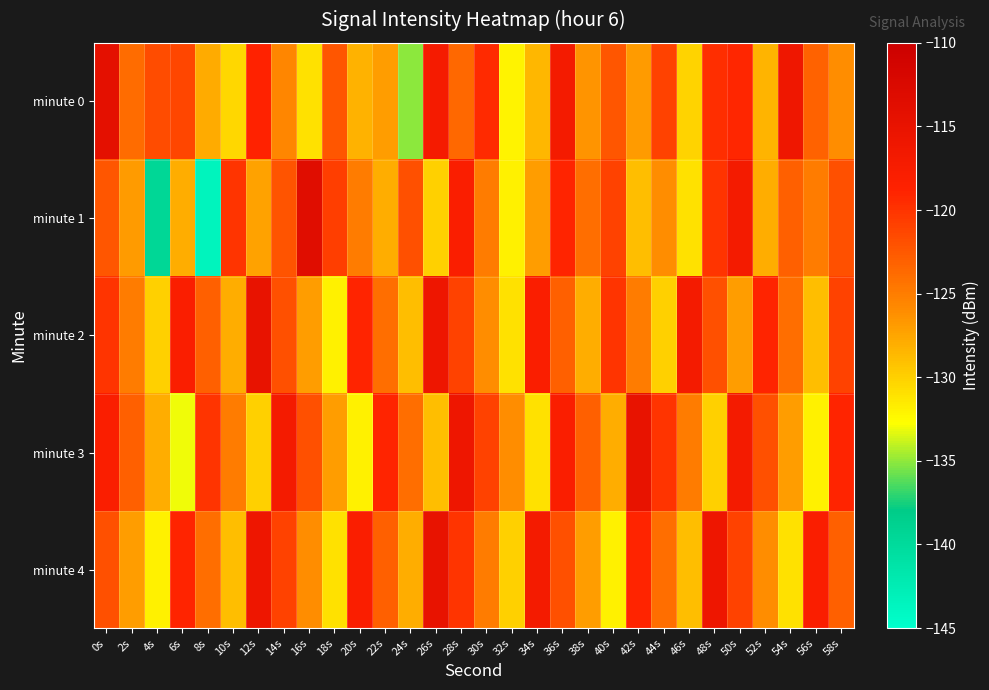

Which series has the largest range (max minus min)?

minute 1